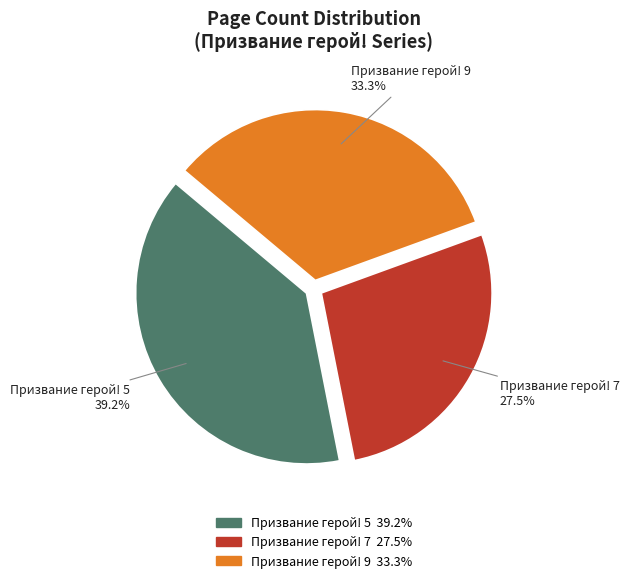

Is there any slice that represents more than half of the pie?

No